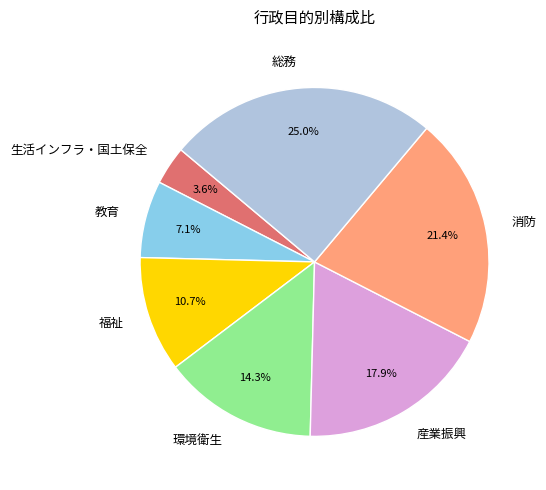

To the nearest percent, what portion does 福祉 represent?

11%